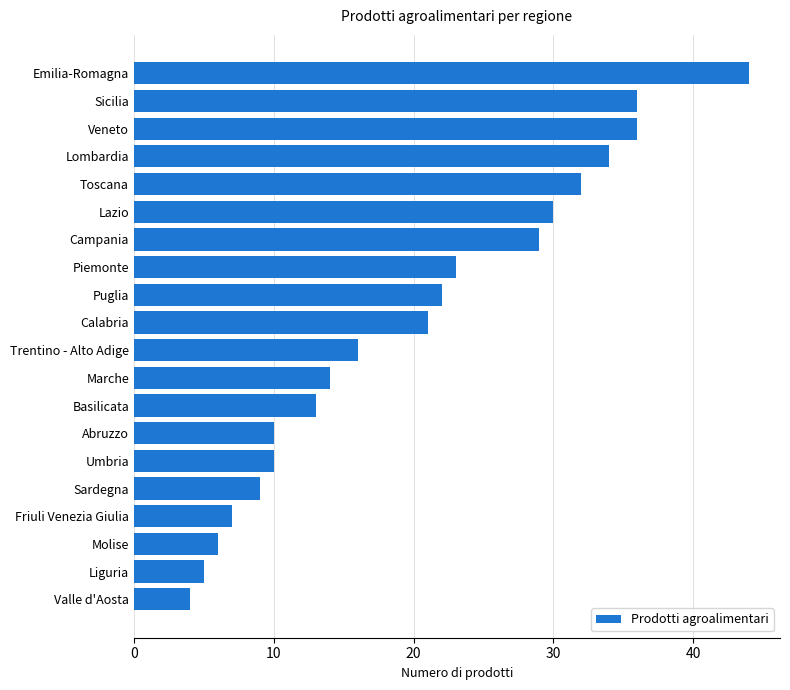

What is the smallest value displayed?

4